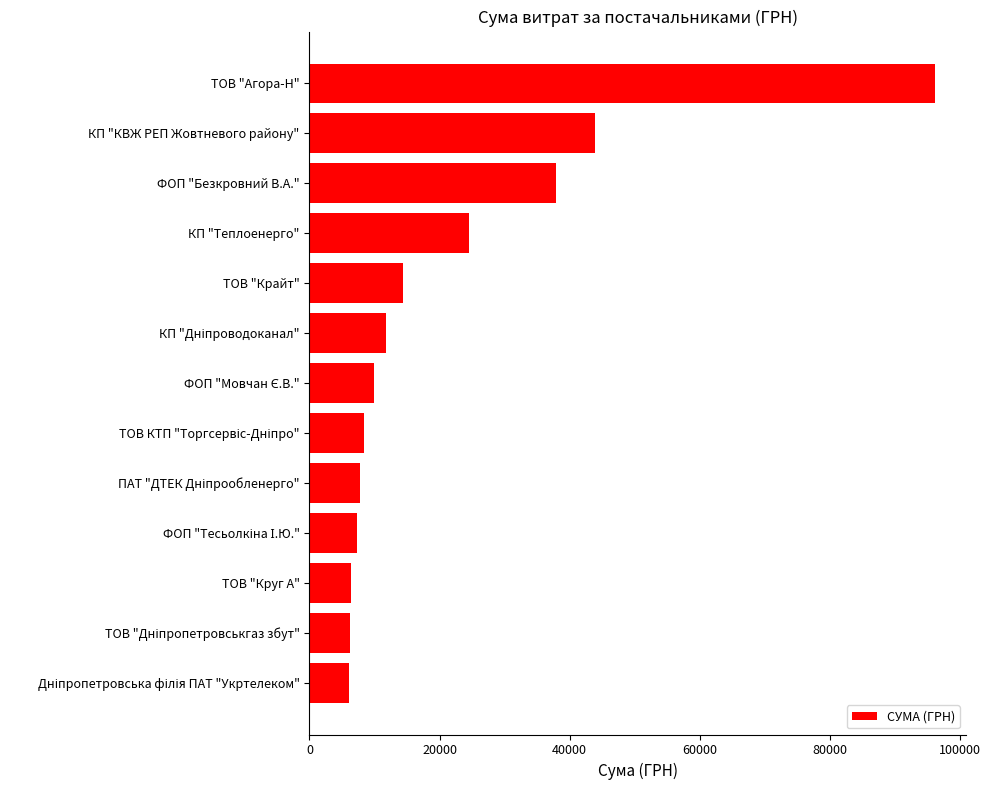

What value does the data have at ТОВ "Круг А"?

6307.5